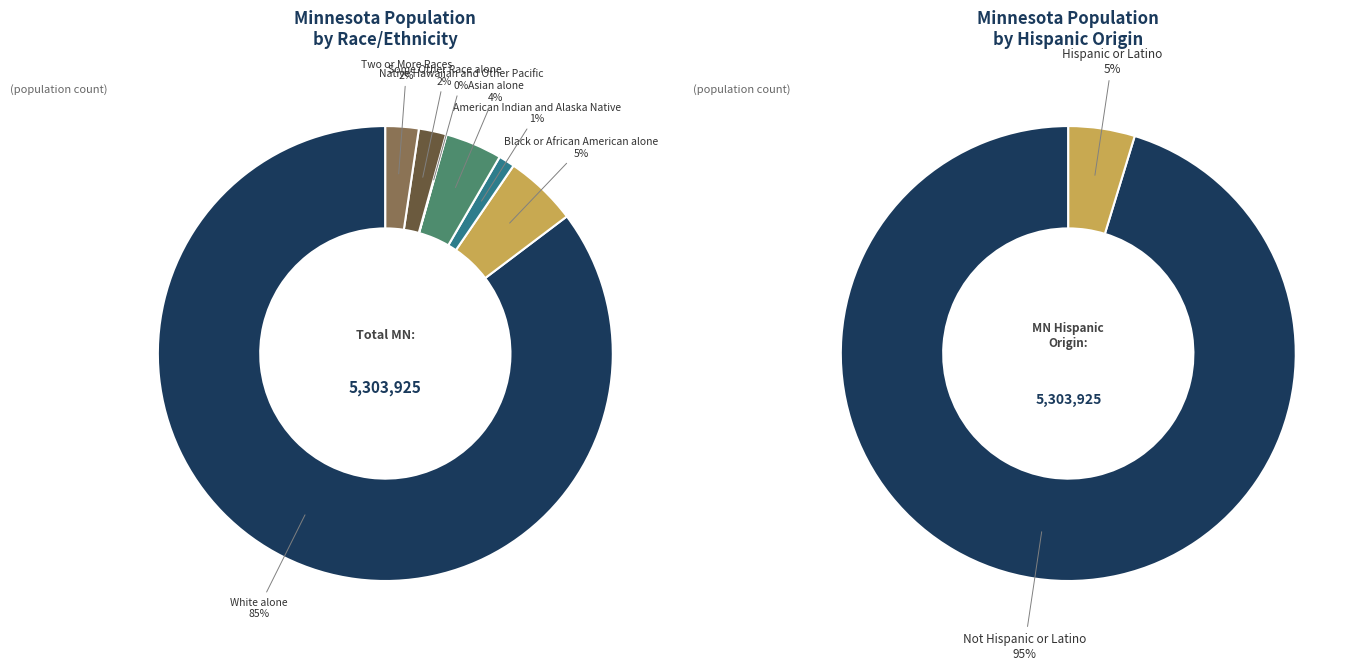

To the nearest percent, what is the difference between the Asian alone and White alone slice percentages?

81%